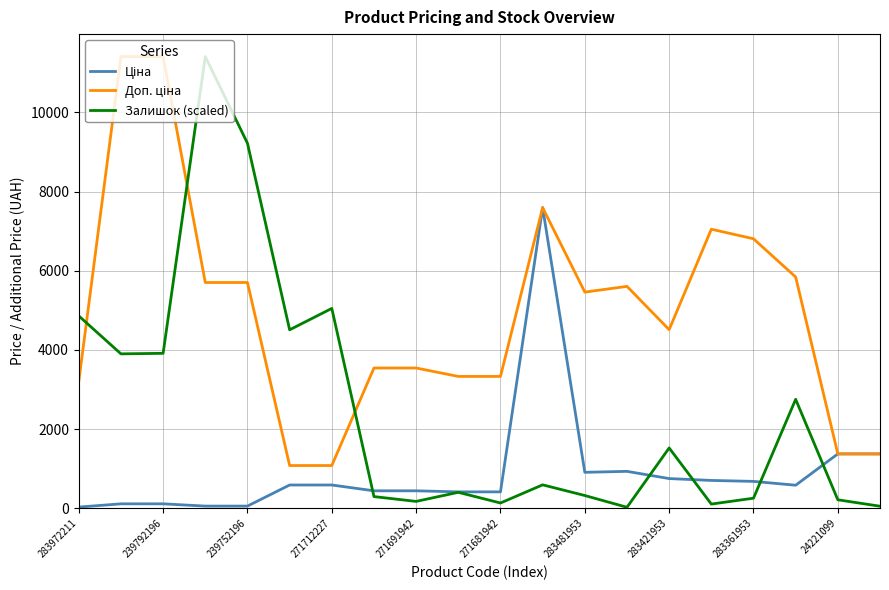

Which series has the widest spread of values?

Залишок (scaled)